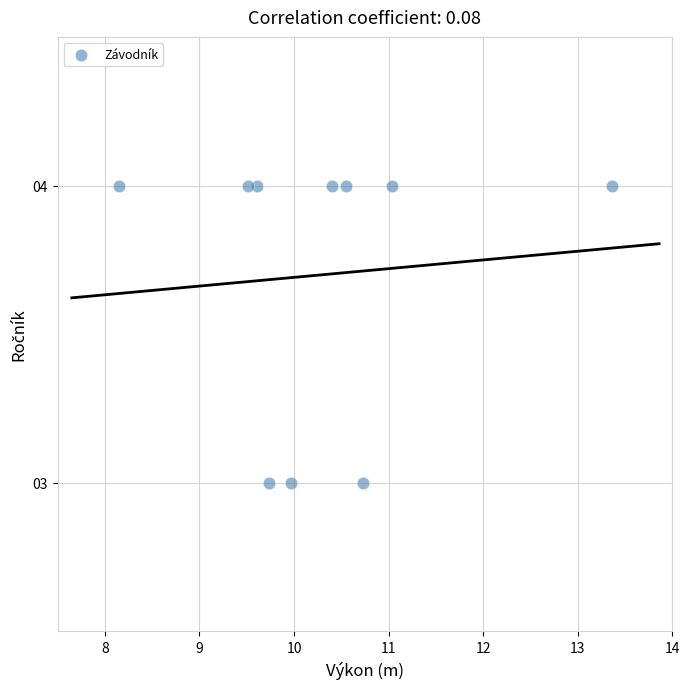

What is the average Y value?

4